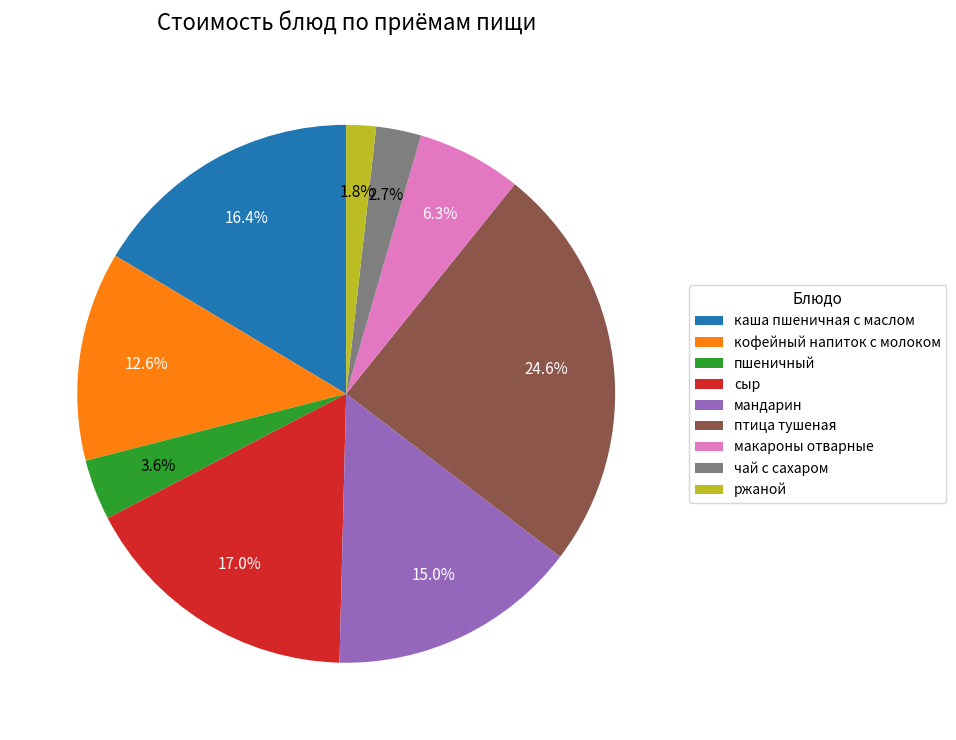

The кофейный напиток с молоком slice represents 26% of the pie. True or false?

False